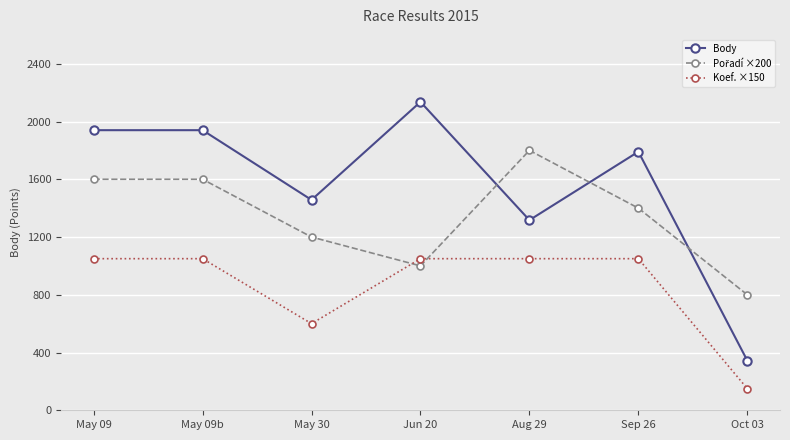

How many lines are shown in the chart?

3